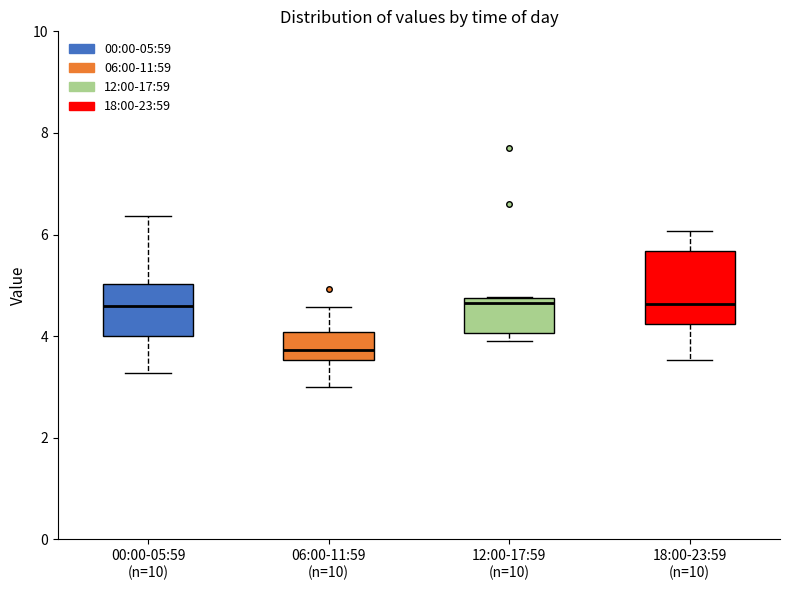

Reading left to right, transcribe this box plot: for each box, give where its median line is, the range the box spans, and where its two whiskers end, as read against the y-axis. The values are not printed on the chart, so give them approximately, as read against the axis.

00:00-05:59 (n=10): median 4.6, box 4.0 to 5.0, whiskers 3.2 to 6.4
06:00-11:59 (n=10): median 3.8, box 3.6 to 4.0, whiskers 3.0 to 4.6
12:00-17:59 (n=10): median 4.6, box 4.0 to 4.8, whiskers 4.0 (just below the box's lower edge) to 4.8
18:00-23:59 (n=10): median 4.6, box 4.2 to 5.6, whiskers 3.6 to 6.0